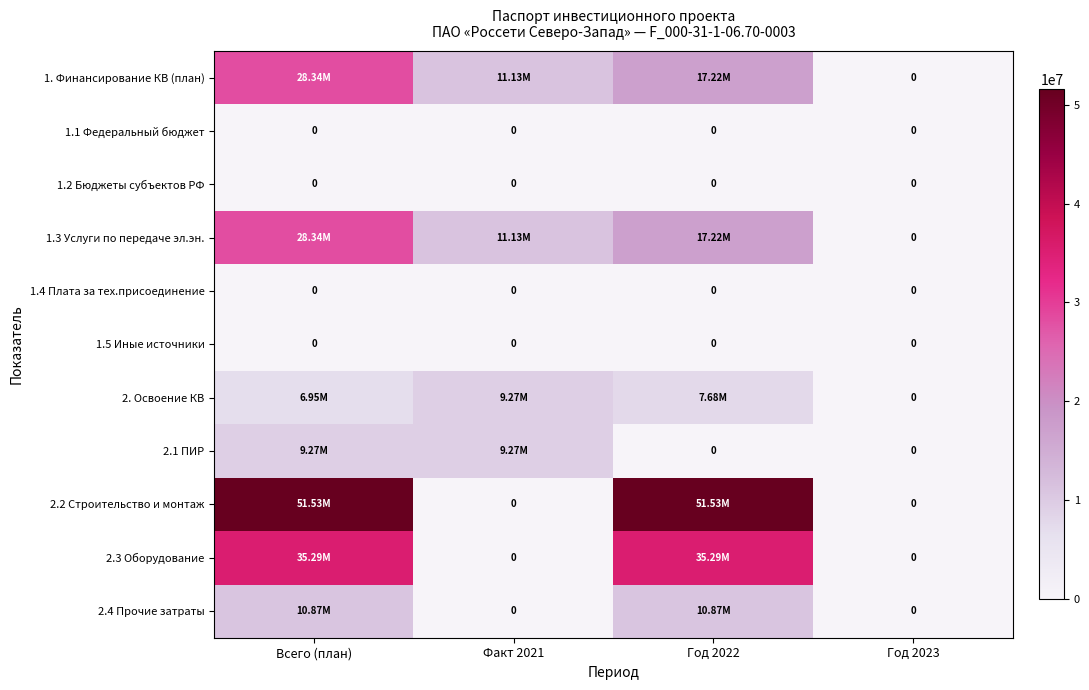

Is the value of 2. Освоение КВ at Год 2022 greater than the value of 1. Финансирование КВ (план) at Год 2023?

Yes